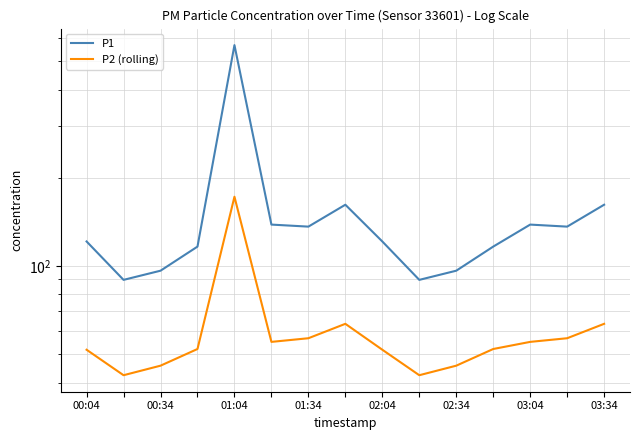

The value of P1 at 01:34 is 116.5. True or false?

True